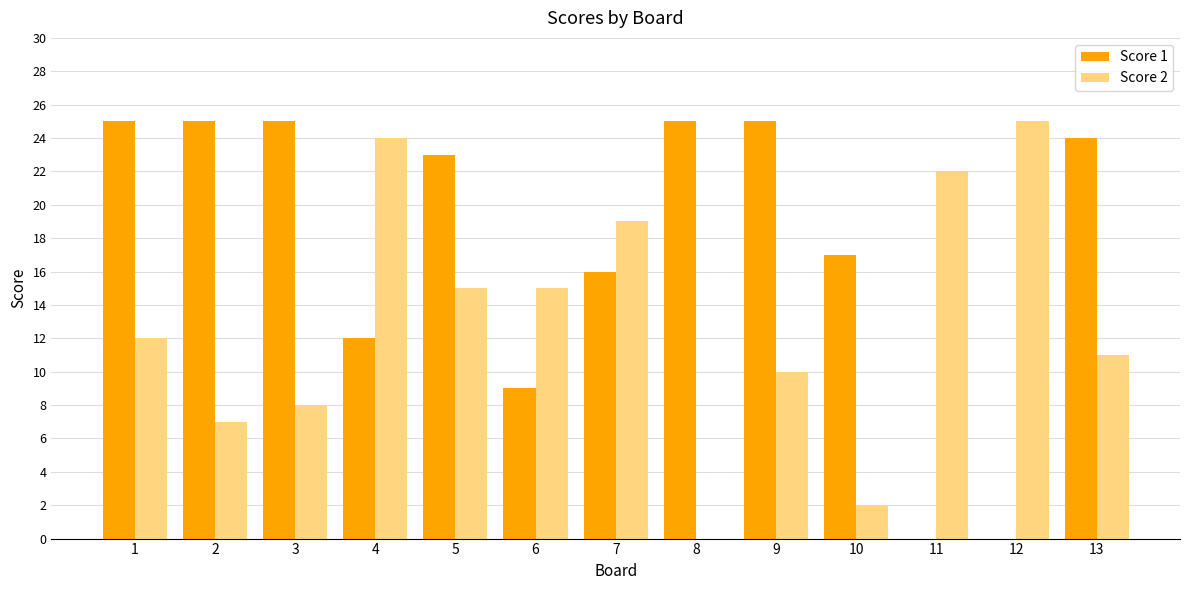

What is the sum of all Score 2 values?

170